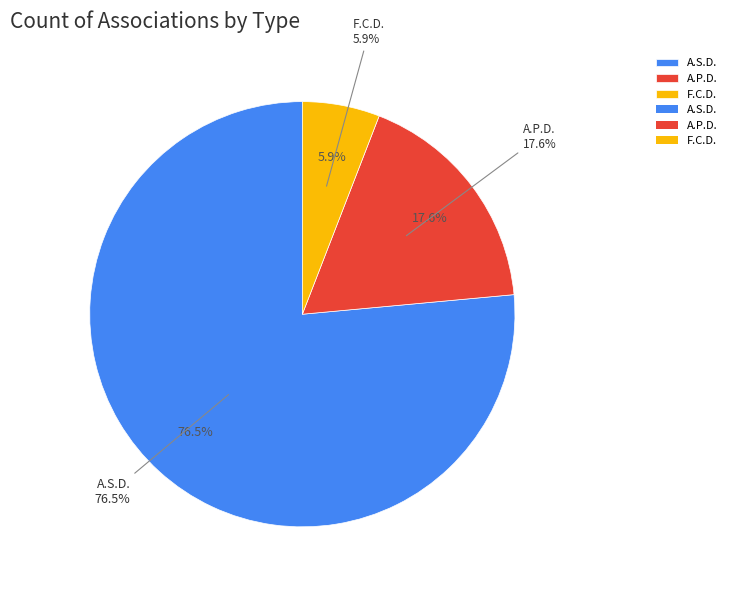

Rank the categories by value from lowest to highest.

F.C.D., A.P.D., A.S.D.